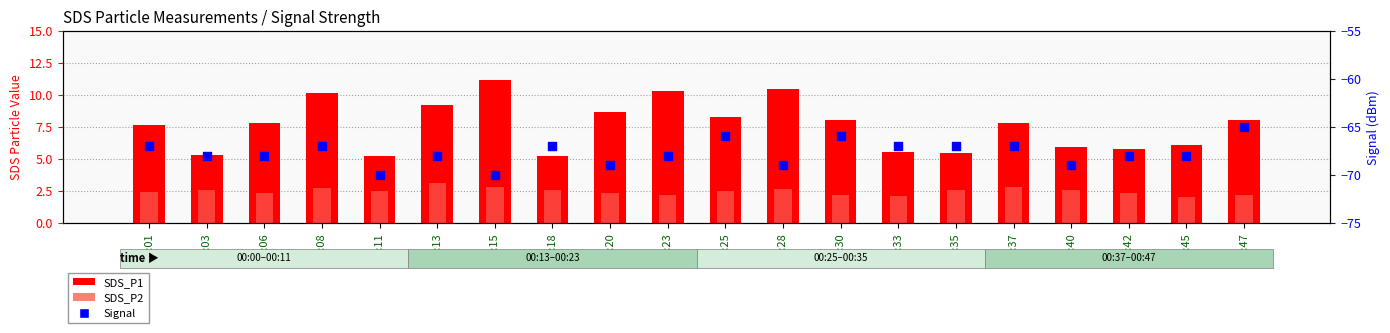

What is the total value across all series at 00:28?

-55.9